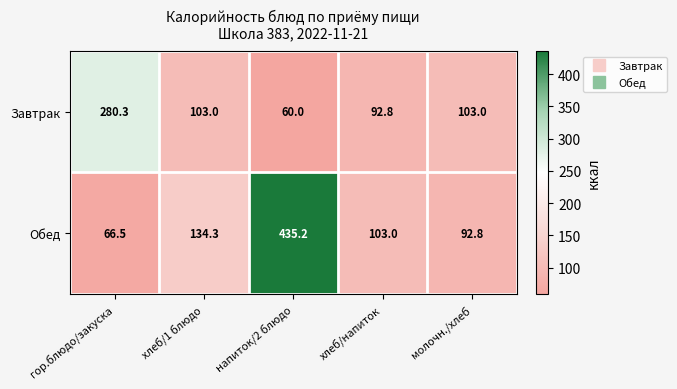

Reading left to right, extract all data points from this chart.

Завтрак: гор.блюдо/закуска=280.3	хлеб/1 блюдо=103.0	напиток/2 блюдо=60.0	хлеб/напиток=92.8	молочн./хлеб=103.0
Обед: гор.блюдо/закуска=66.5	хлеб/1 блюдо=134.3	напиток/2 блюдо=435.2	хлеб/напиток=103.0	молочн./хлеб=92.8